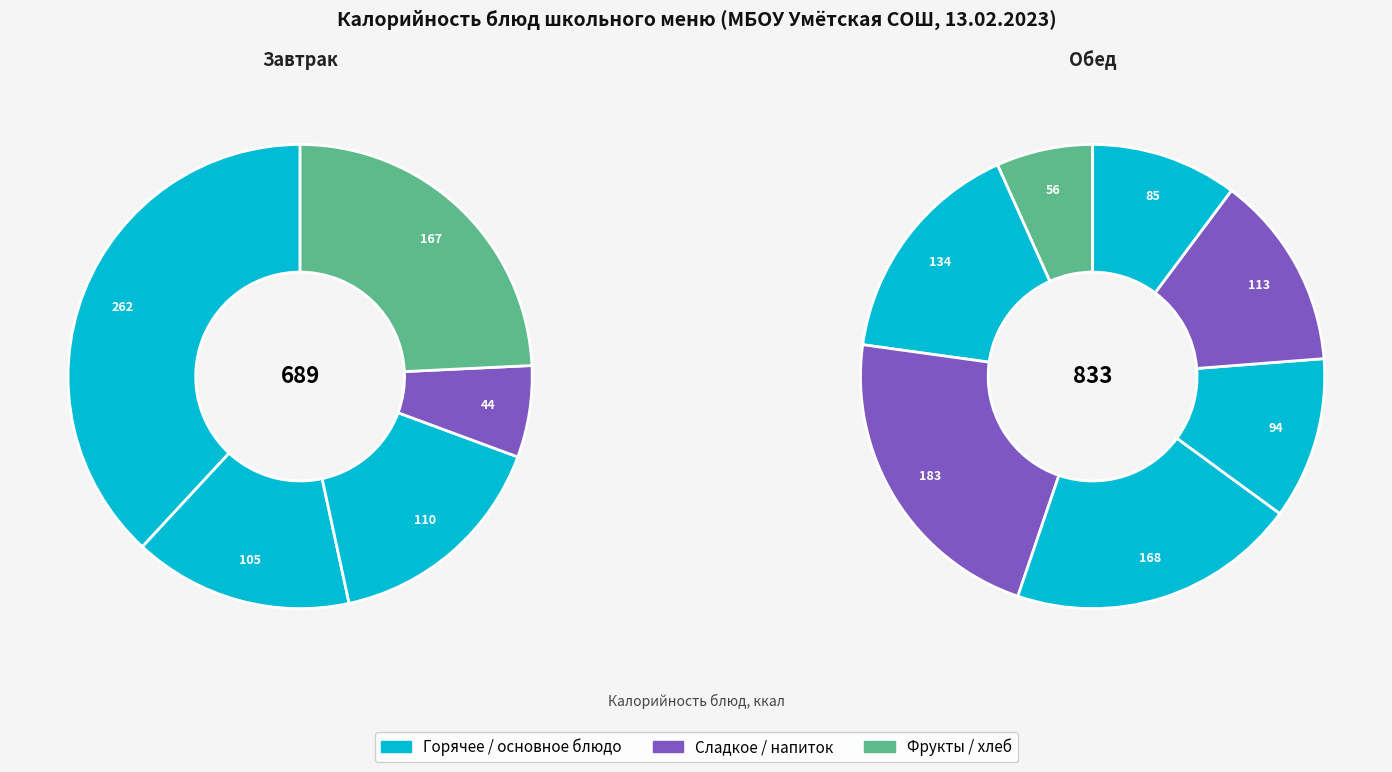

Count the number of slices in the pie.

12